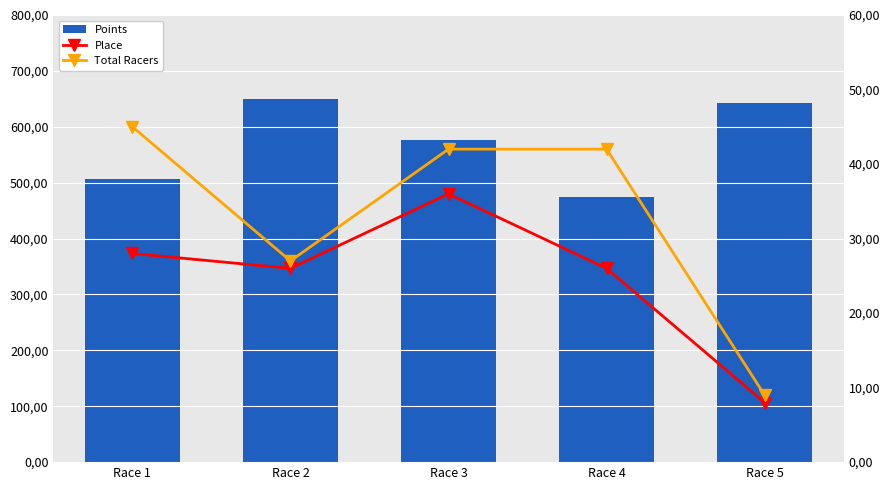

Where is Place nearest to the value 22?

Race 2